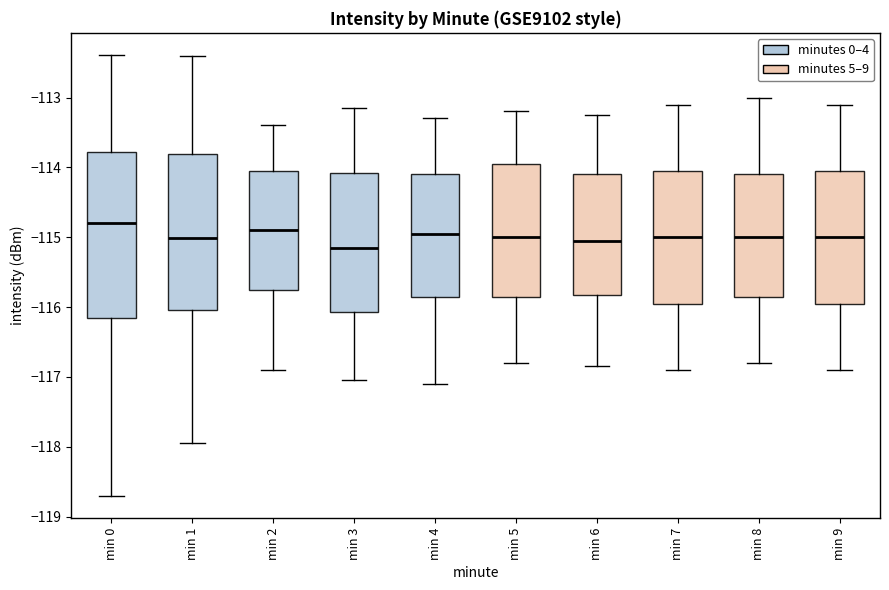

Which box is the tallest, from its lower edge to its upper edge?

min 0